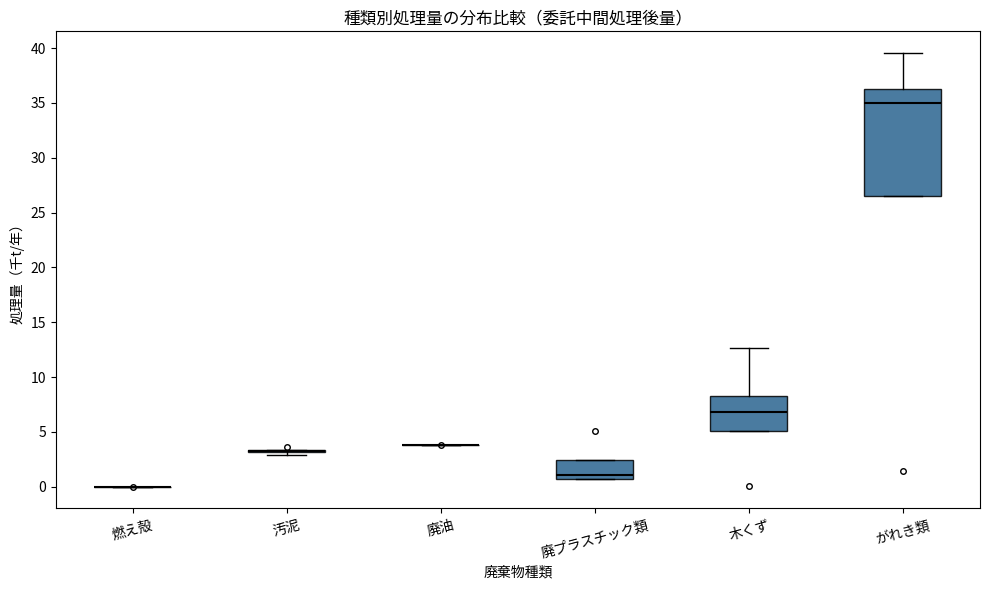

Where is the upper edge of the box for がれき類 on the y-axis? The values are not printed on the chart, so give them approximately, as read against the axis.

36.0